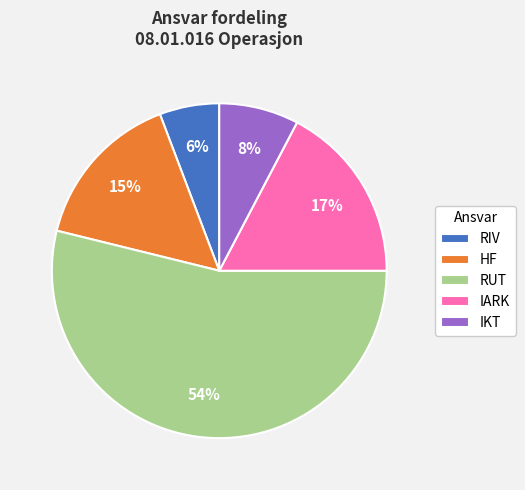

Which slice is the largest?

RUT